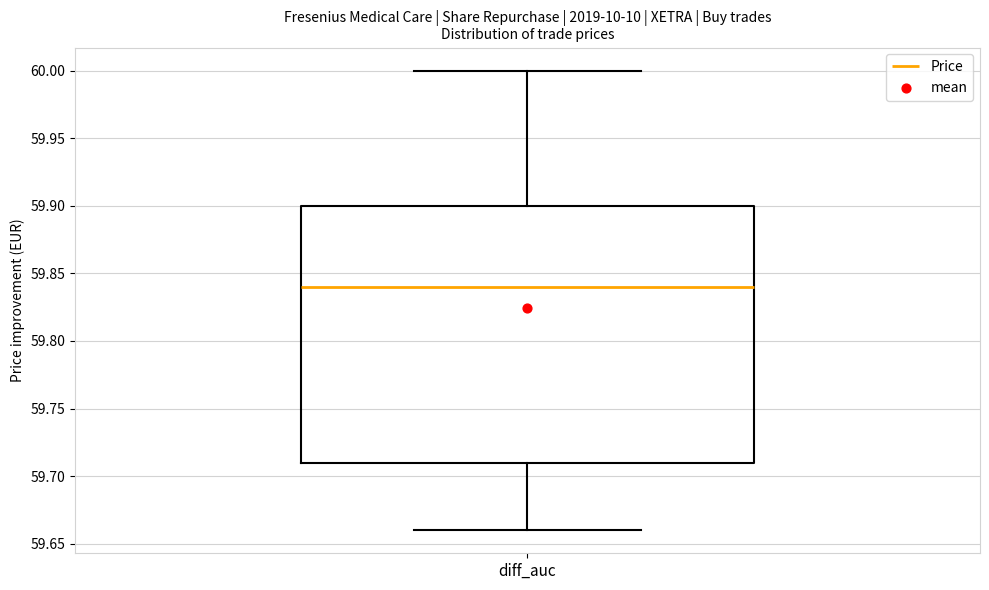

Transcribe this box plot: give where the median line is, the range the box spans, and where the two whiskers end, as read against the y-axis. The values are not printed on the chart, so give them approximately, as read against the axis.

median 59.84, box 59.71 to 59.90, whiskers 59.66 to 60.00